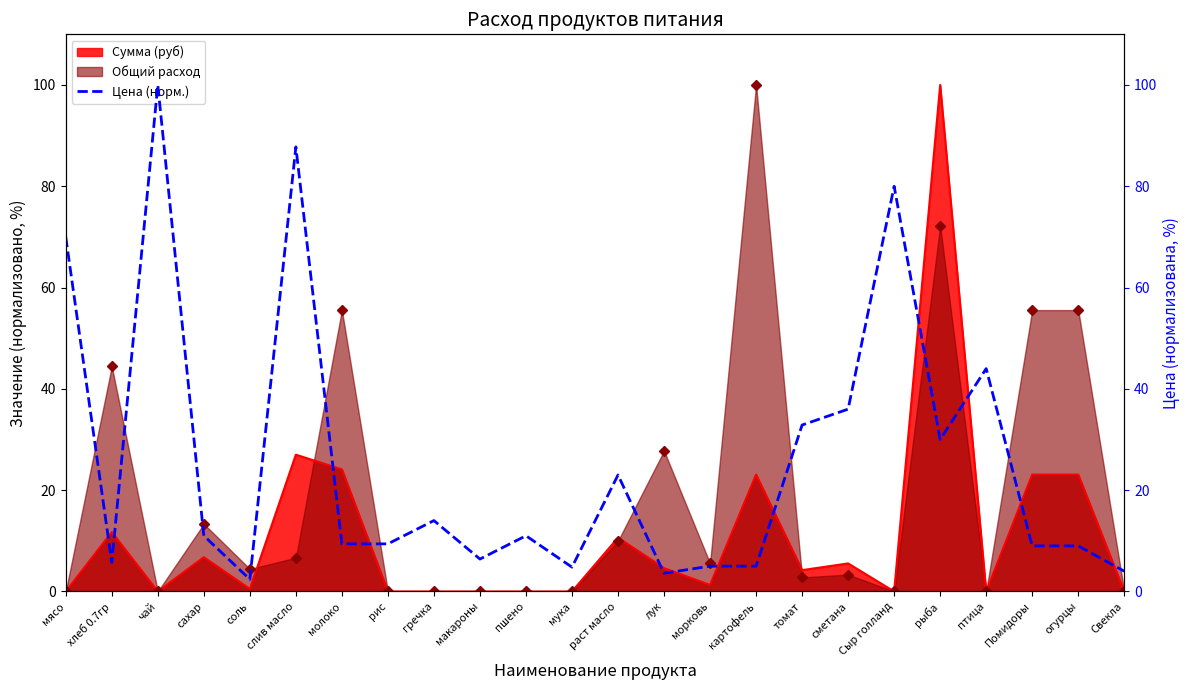

The chart shows a value of 6.4 at макароны. True or false?

True